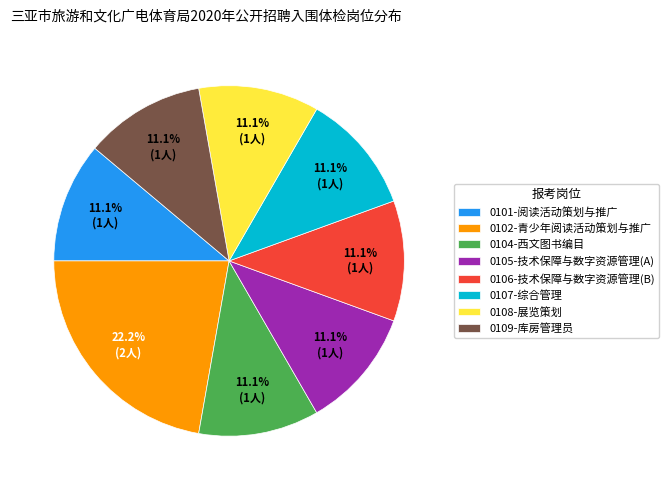

Is 0104-西文图书编目 the majority of the pie?

No